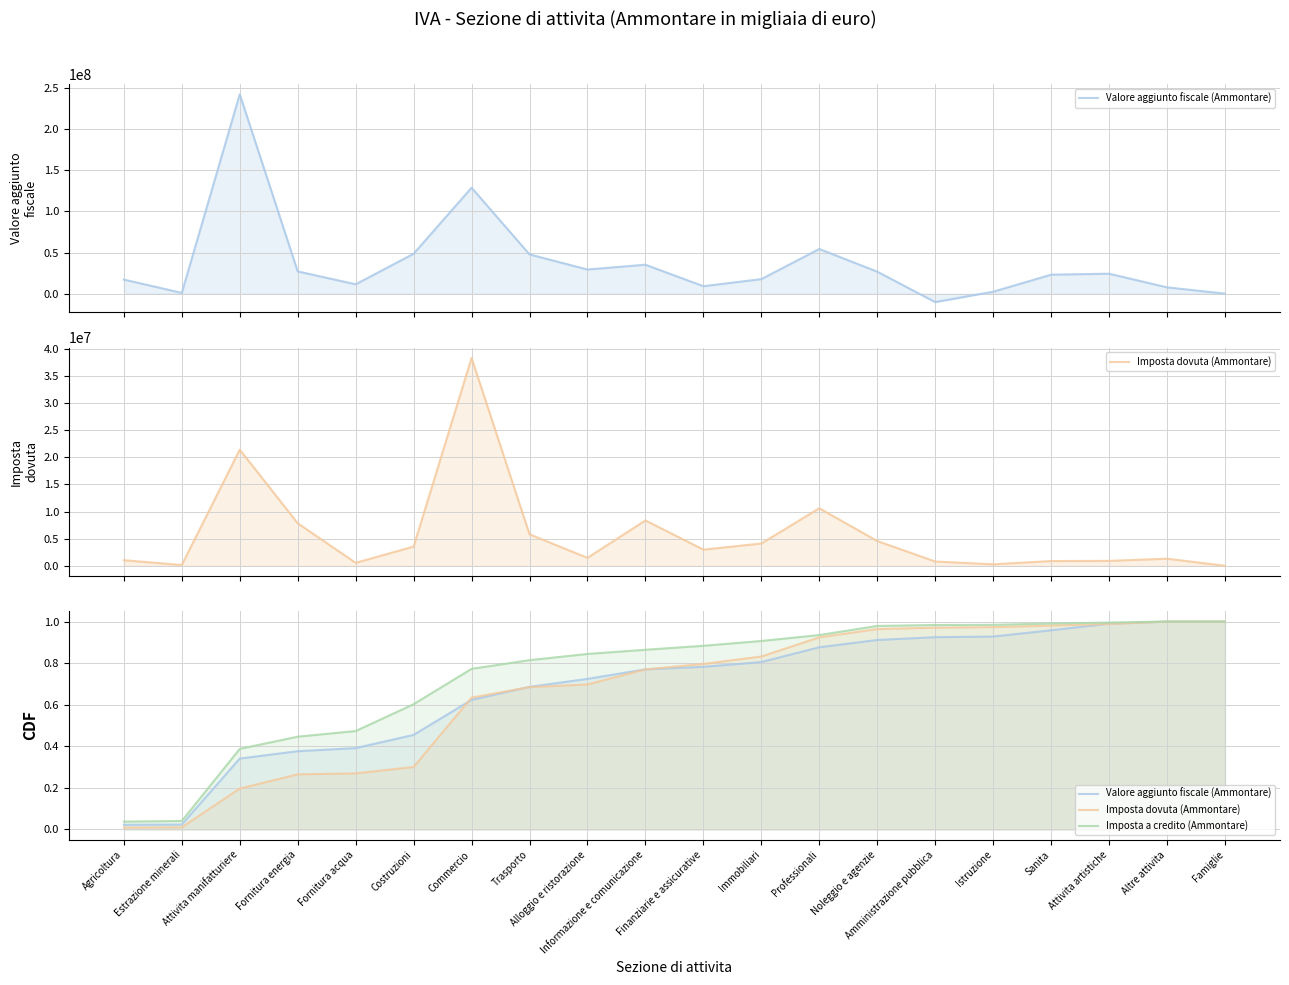

True or false: Valore aggiunto fiscale (Ammontare) has a value of 0.0 at Agricoltura.

False